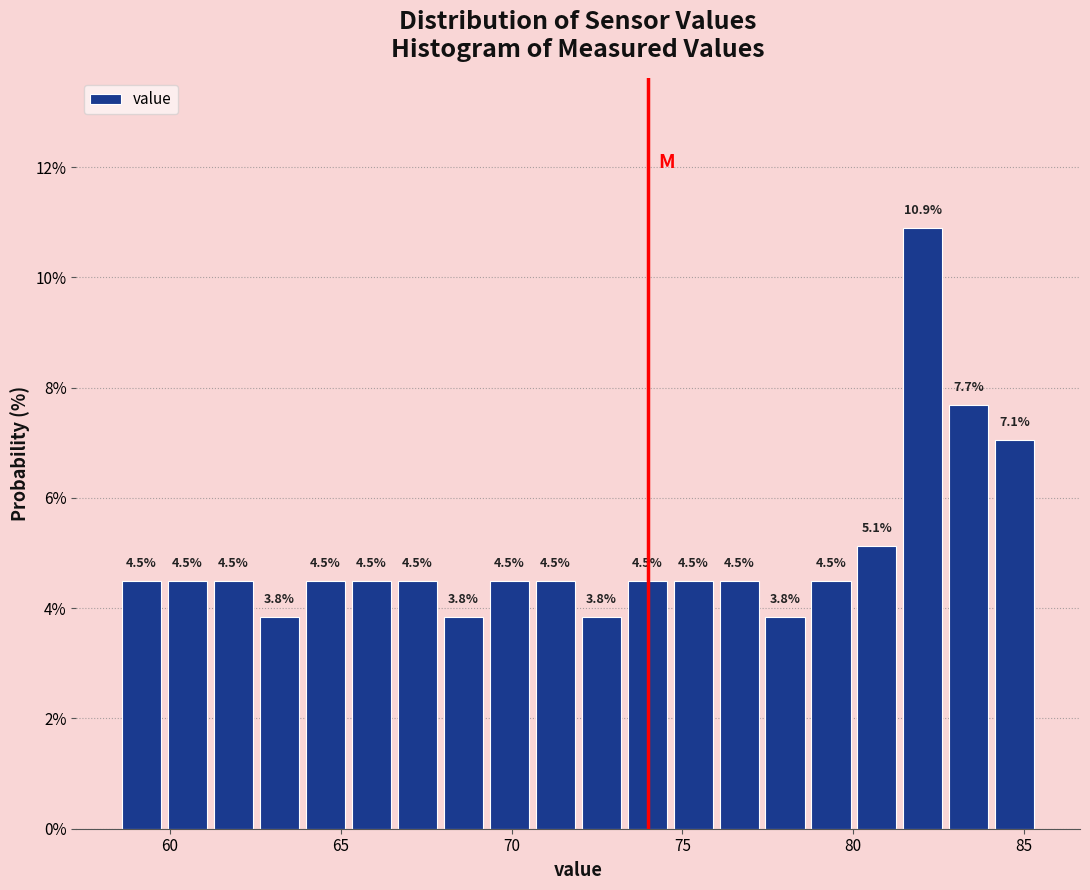

Around what value on the x-axis is the tallest bar? Give the approximate position of its centre, as read against the axis.

82.0